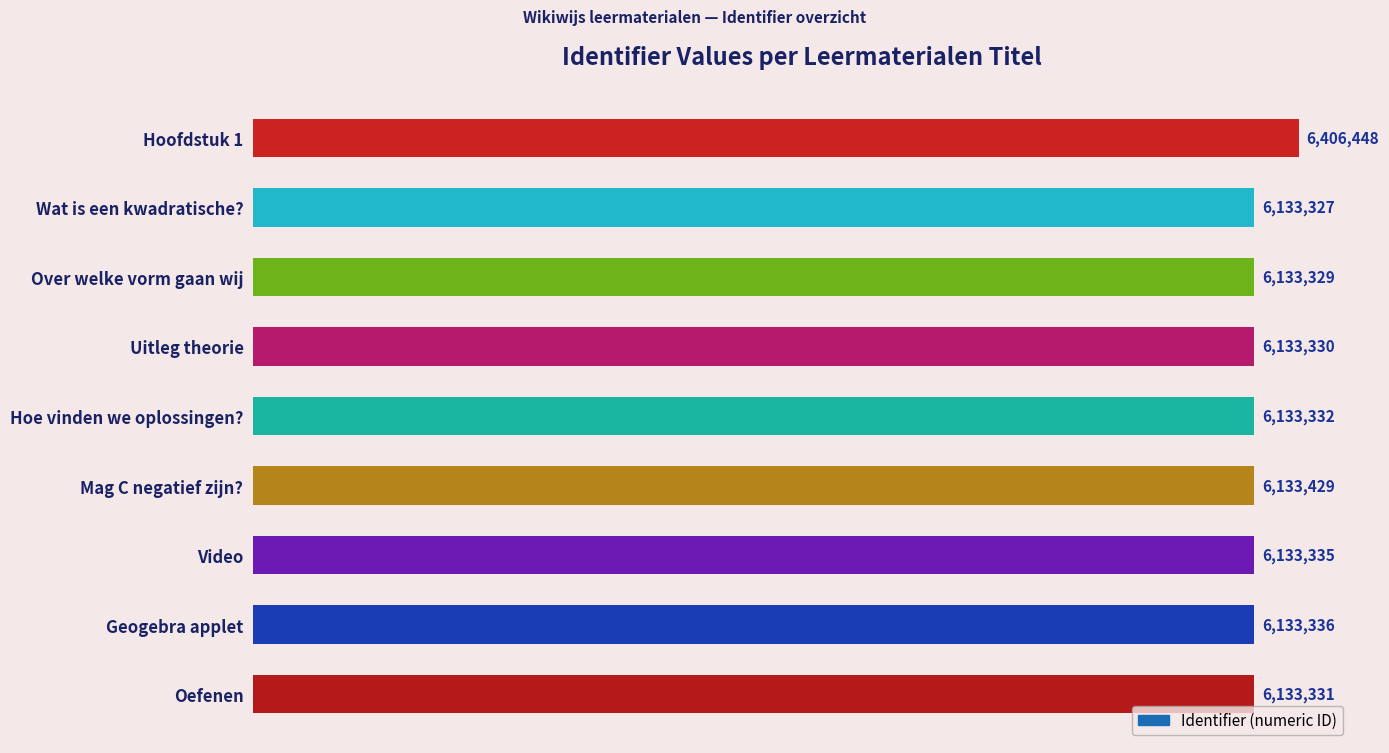

True or false: the data shows 2952123 at Video.

False